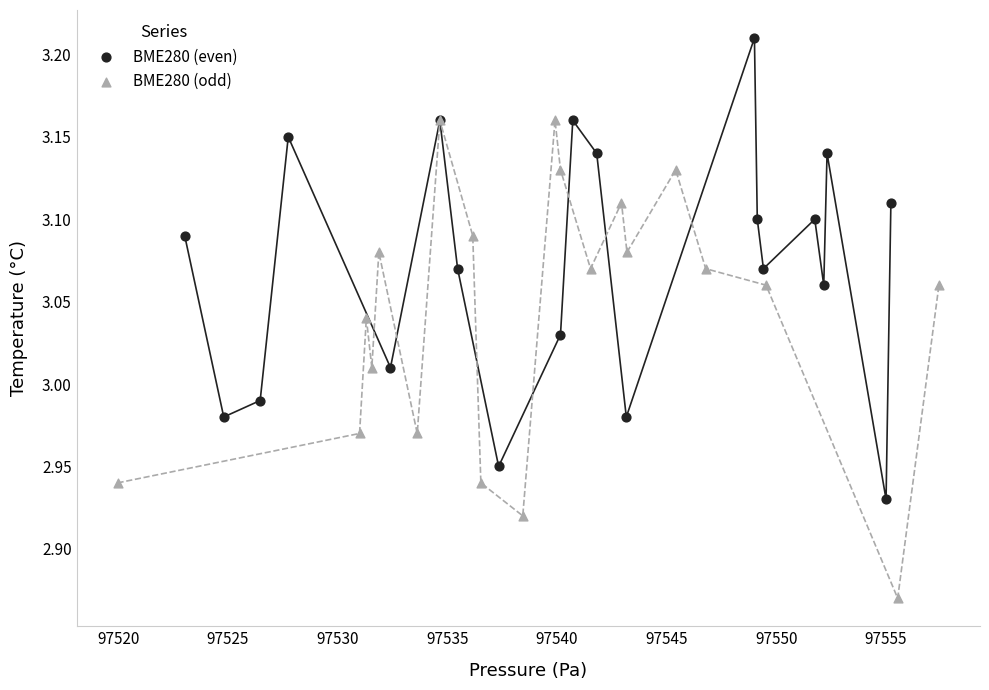

Which series reaches the minimum Y coordinate?

BME280 (odd)